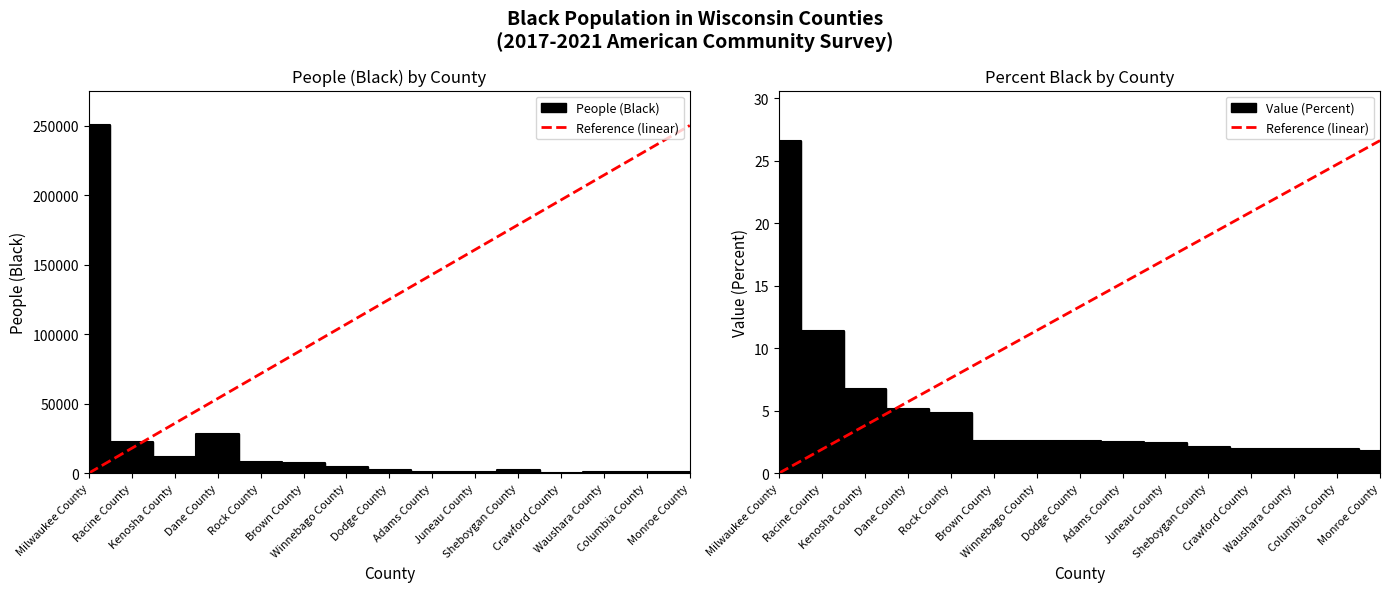

Does the chart display data point markers on the line(s)?

No